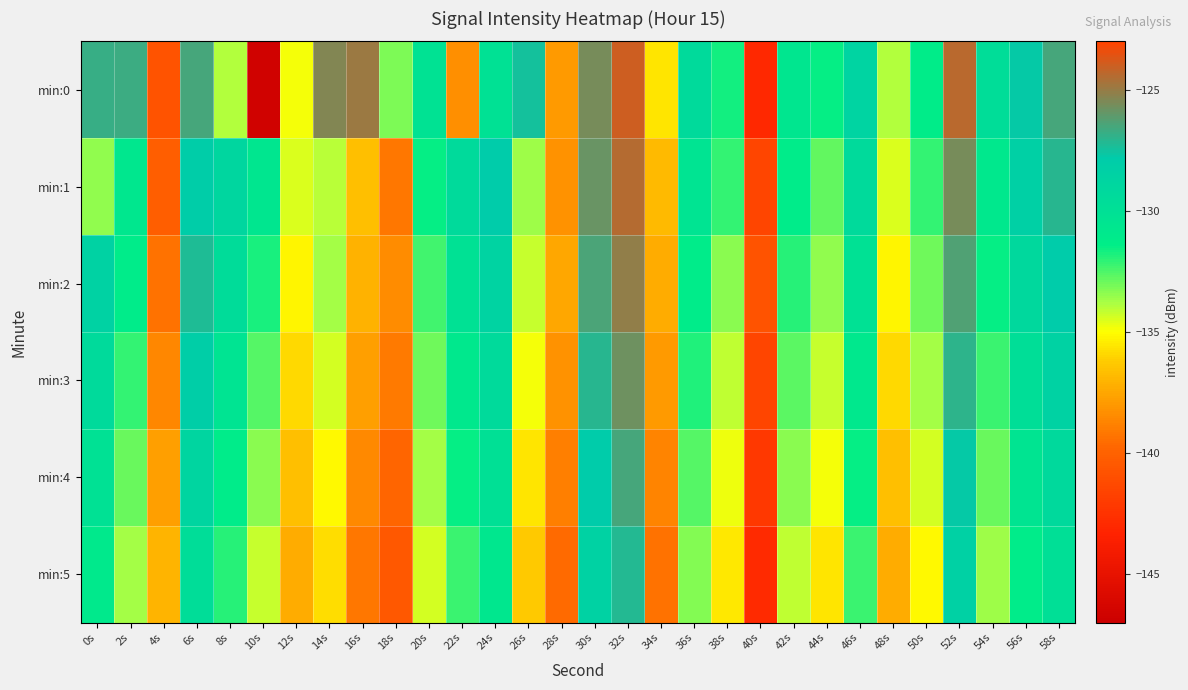

Reading right to left, list all the values displayed in this chart.

min:0: 58s=-126.5	56s=-127.7	54s=-129.7	52s=-124.4	50s=-131.3	48s=-133.9	46s=-128.7	44s=-131.5	42s=-130.7	40s=-143.0	38s=-131.7	36s=-129.3	34s=-135.6	32s=-124.0	30s=-125.6	28s=-137.9	26s=-127.5	24s=-130.1	22s=-138.3	20s=-130.2	18s=-133.2	16s=-124.9	14s=-125.4	12s=-134.9	10s=-146.7	8s=-133.9	6s=-126.5	4s=-140.8	2s=-126.7	0s=-126.8
min:1: 58s=-127.1	56s=-128.3	54s=-130.8	52s=-125.6	50s=-132.1	48s=-134.5	46s=-129.3	44s=-132.8	42s=-131.2	40s=-141.5	38s=-132.1	36s=-130.4	34s=-136.8	32s=-124.5	30s=-125.9	28s=-138.2	26s=-133.6	24s=-127.8	22s=-129.3	20s=-131.5	18s=-139.1	16s=-136.7	14s=-134.1	12s=-134.4	10s=-130.7	8s=-128.9	6s=-128.1	4s=-140.2	2s=-130.7	0s=-133.4
min:2: 58s=-127.8	56s=-129.1	54s=-131.5	52s=-126.3	50s=-133.0	48s=-135.2	46s=-130.1	44s=-133.5	42s=-132.0	40s=-140.8	38s=-133.4	36s=-131.2	34s=-137.3	32s=-125.1	30s=-126.4	28s=-137.5	26s=-134.2	24s=-128.6	22s=-130.1	20s=-132.3	18s=-138.4	16s=-137.1	14s=-133.7	12s=-135.2	10s=-131.8	8s=-129.6	6s=-127.3	4s=-139.4	2s=-131.2	0s=-128.5
min:3: 58s=-128.5	56s=-129.8	54s=-132.2	52s=-127.0	50s=-133.7	48s=-135.9	46s=-130.8	44s=-134.2	42s=-132.7	40s=-141.5	38s=-134.1	36s=-131.9	34s=-138.0	32s=-125.8	30s=-127.1	28s=-138.2	26s=-134.9	24s=-129.3	22s=-130.8	20s=-133.0	18s=-139.1	16s=-137.8	14s=-134.4	12s=-135.9	10s=-132.6	8s=-130.4	6s=-128.1	4s=-138.6	2s=-132.1	0s=-129.3
min:4: 58s=-129.2	56s=-130.5	54s=-132.9	52s=-127.7	50s=-134.4	48s=-136.6	46s=-131.5	44s=-134.9	42s=-133.4	40s=-142.2	38s=-134.8	36s=-132.6	34s=-138.7	32s=-126.5	30s=-127.8	28s=-138.9	26s=-135.6	24s=-130.0	22s=-131.5	20s=-133.7	18s=-139.8	16s=-138.5	14s=-135.1	12s=-136.6	10s=-133.4	8s=-131.2	6s=-128.9	4s=-137.8	2s=-132.9	0s=-130.1
min:5: 58s=-129.9	56s=-131.2	54s=-133.6	52s=-128.4	50s=-135.1	48s=-137.3	46s=-132.2	44s=-135.6	42s=-134.1	40s=-142.9	38s=-135.5	36s=-133.3	34s=-139.4	32s=-127.2	30s=-128.5	28s=-139.6	26s=-136.3	24s=-130.7	22s=-132.2	20s=-134.4	18s=-140.5	16s=-139.2	14s=-135.8	12s=-137.3	10s=-134.2	8s=-132.0	6s=-129.7	4s=-137.0	2s=-133.7	0s=-130.9